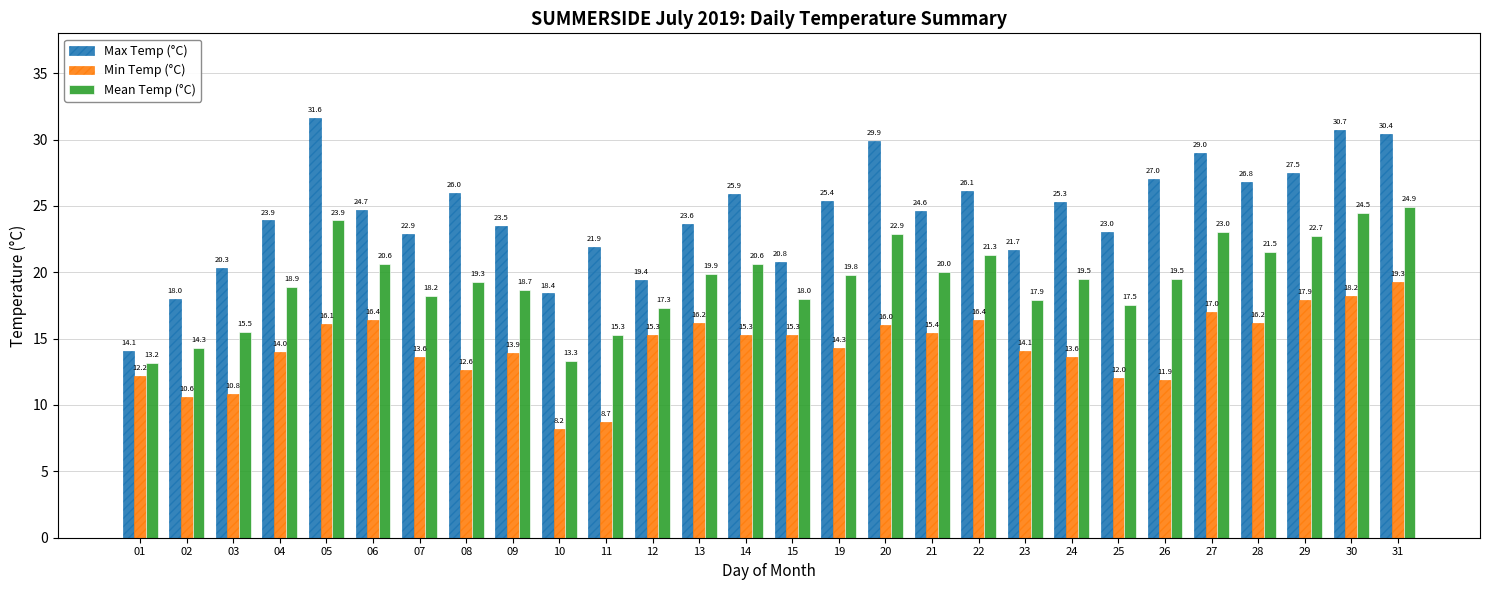

Which series changed the most between 06 and 22?

Max Temp (°C)